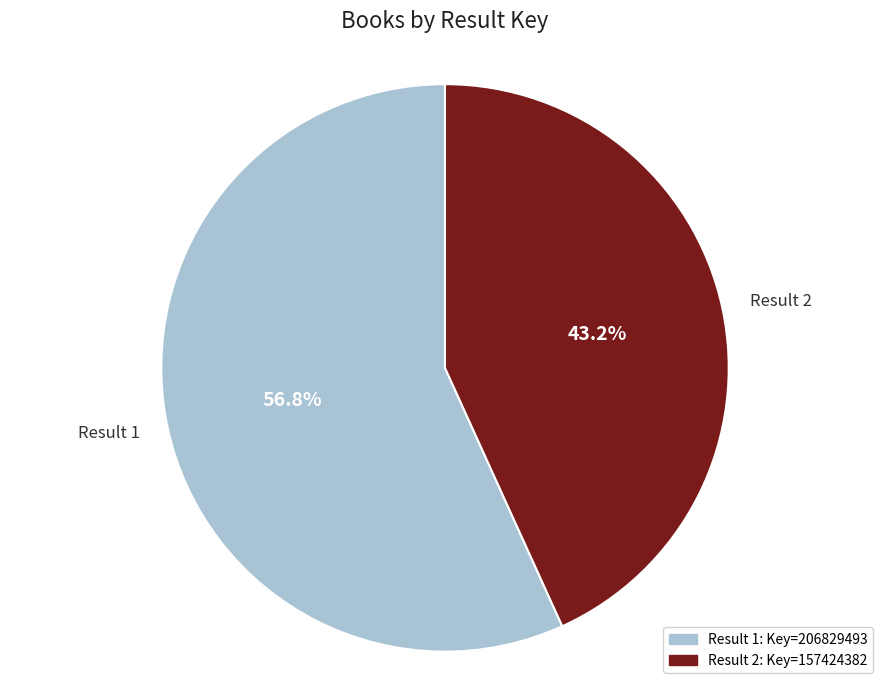

What is the smallest slice in the pie chart?

Result 2